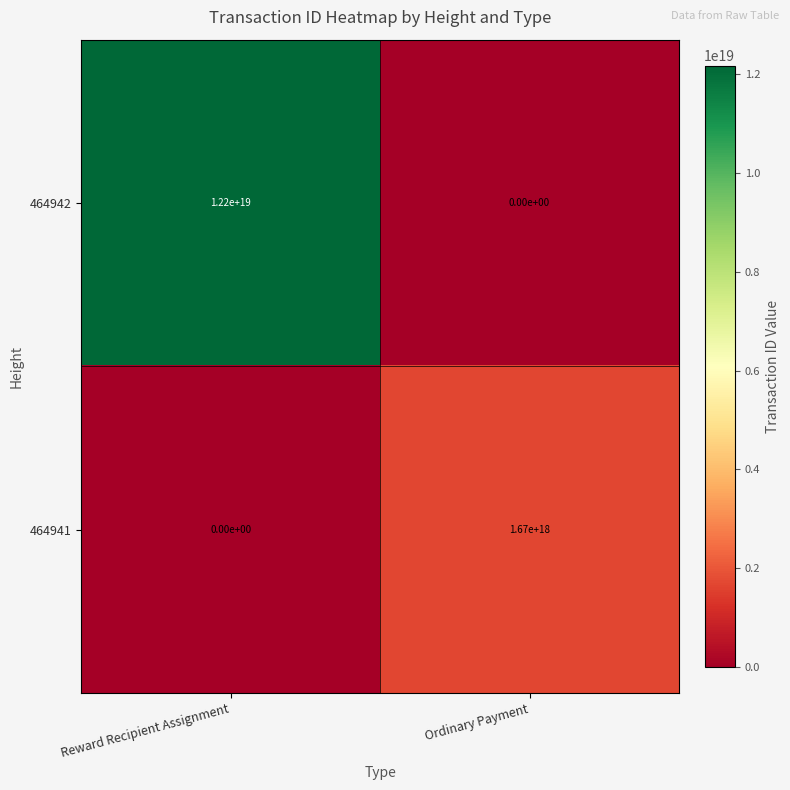

Is it true that 464941 equals 2285163751621227776 at Ordinary Payment?

False